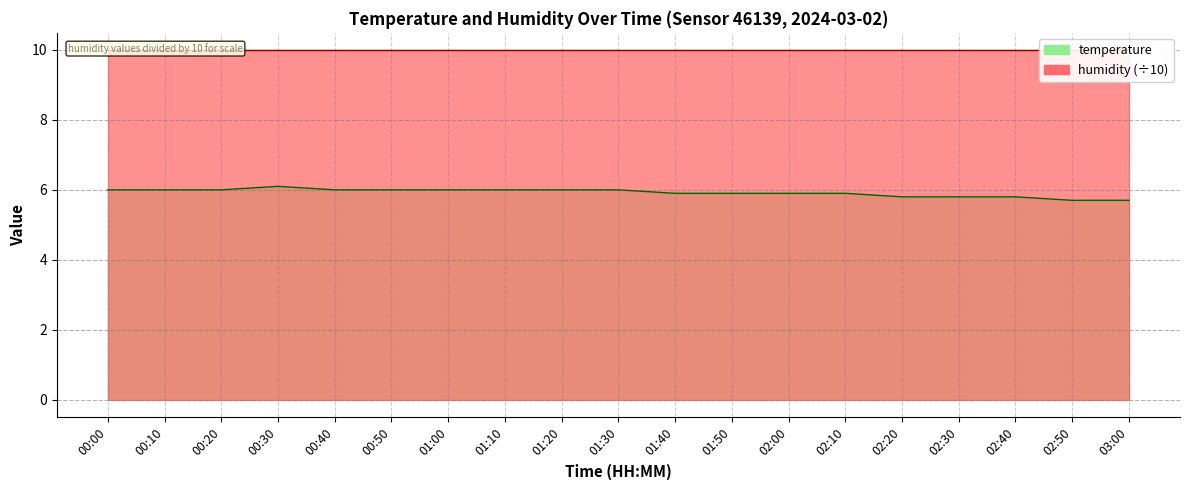

What is the approximate value at 01:30?

6.0